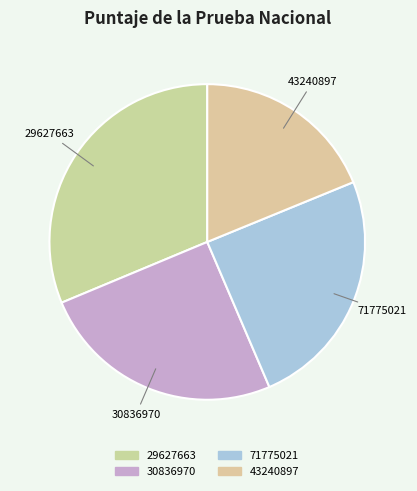

True or false: 43240897 accounts for 19% of the total.

True